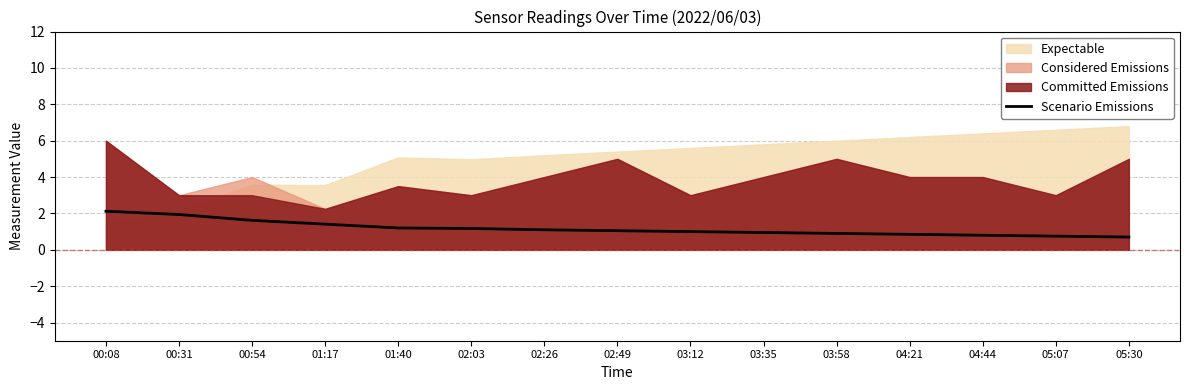

What is the average value?

1.2